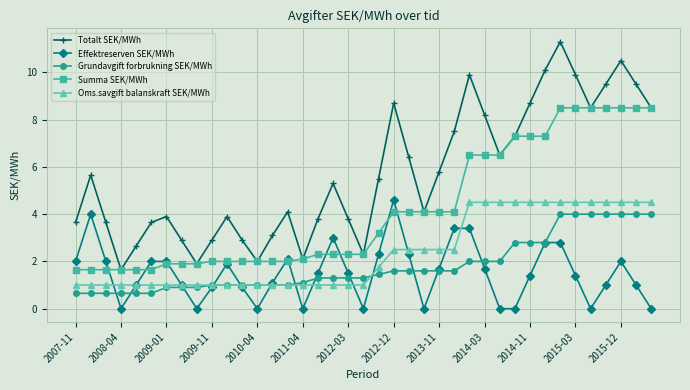

What is the greatest value displayed?

11.3